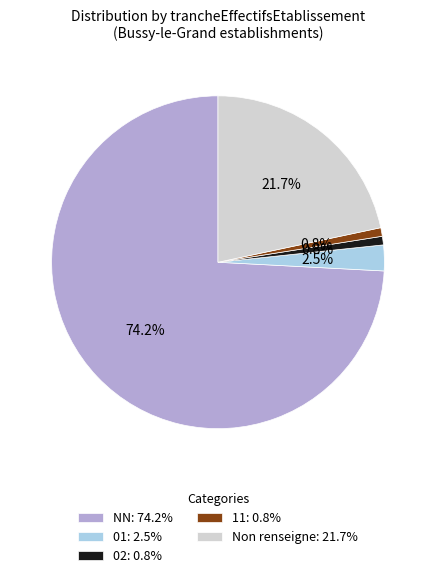

Which slice is the largest?

NN: 74.2%